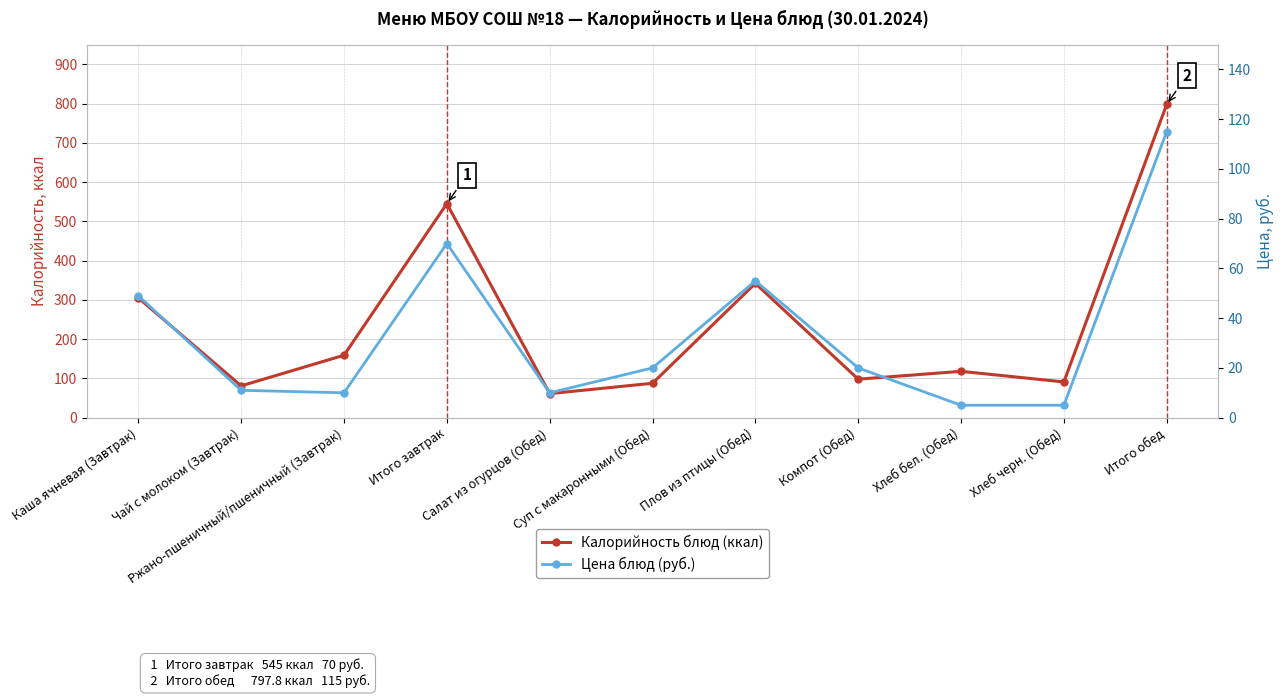

True or false: Цена блюд (руб.) has more than 0 points higher than both neighbors.

True